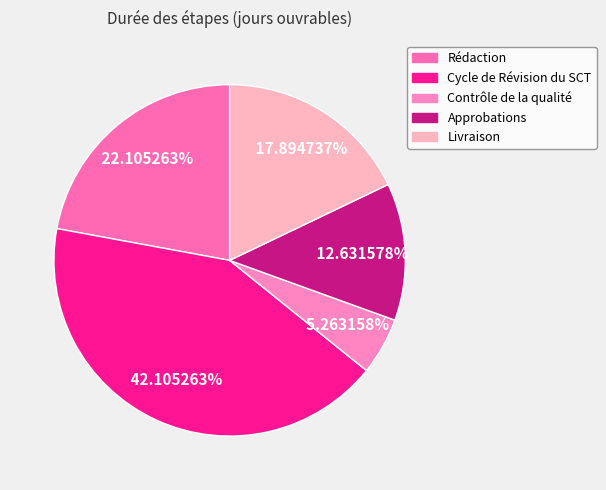

To the nearest percent, what percentage of the pie is Rédaction?

22%